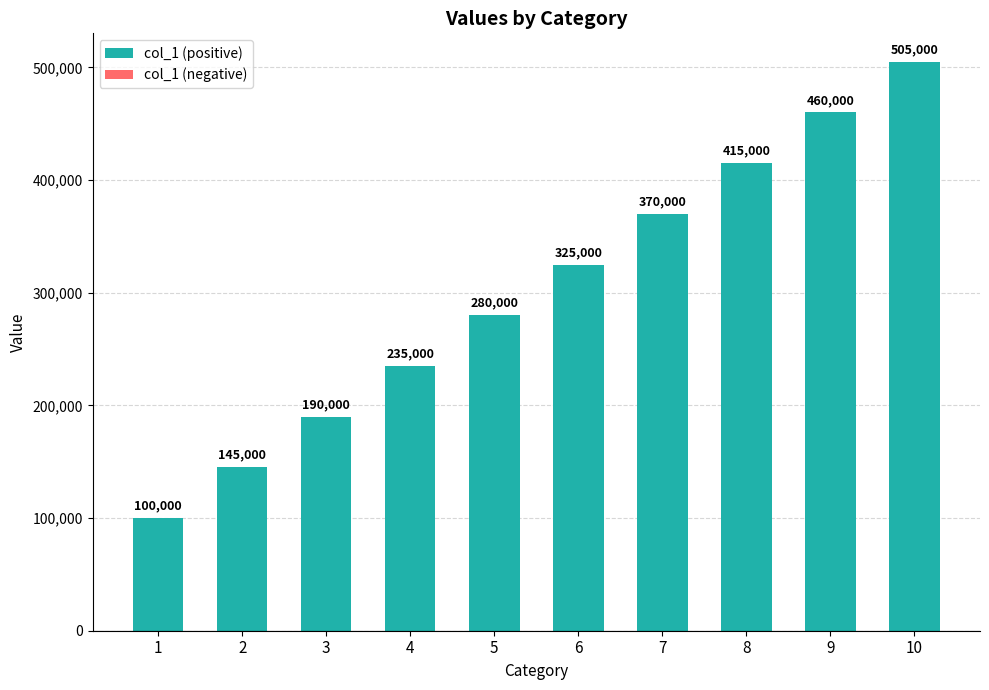

Reading left to right, list all the values displayed in this chart.

100000	145000	190000	235000	280000	325000	370000	415000	460000	505000